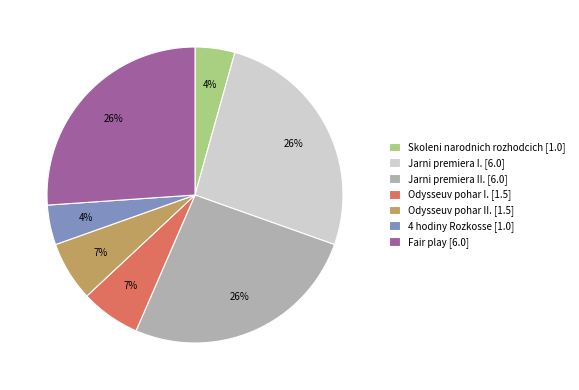

How many slices are in this pie chart?

7